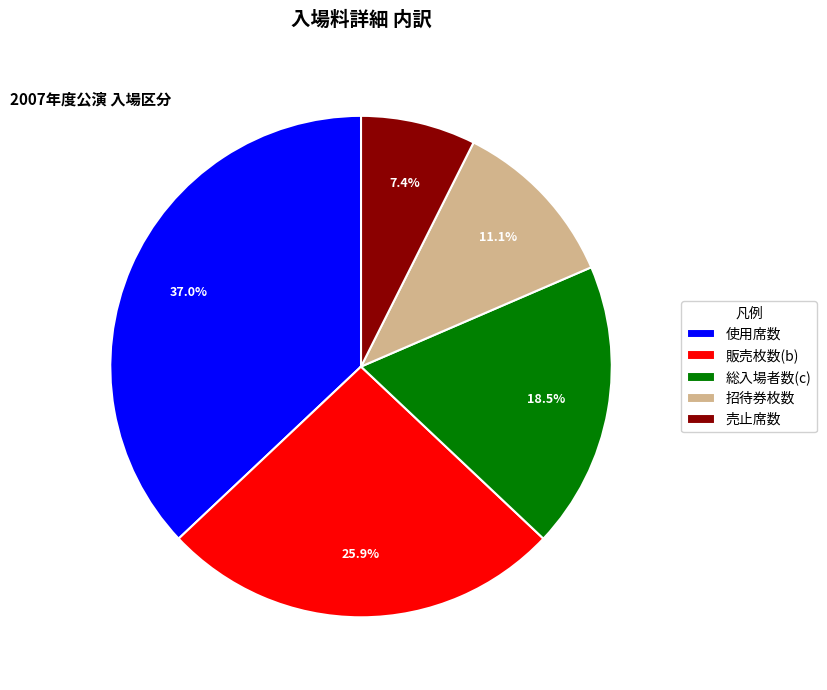

Which slice is the largest?

使用席数